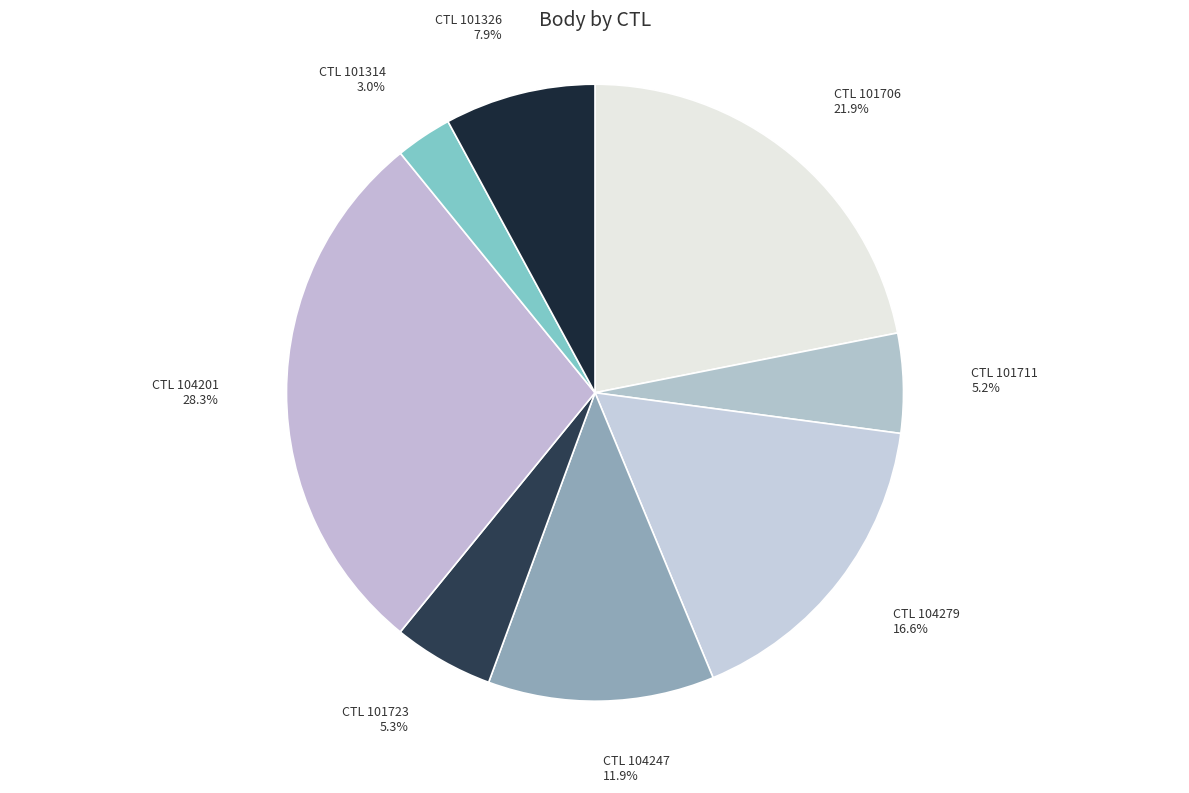

What is the ratio of the value at CTL 101314 to the value at CTL 101723?

0.6